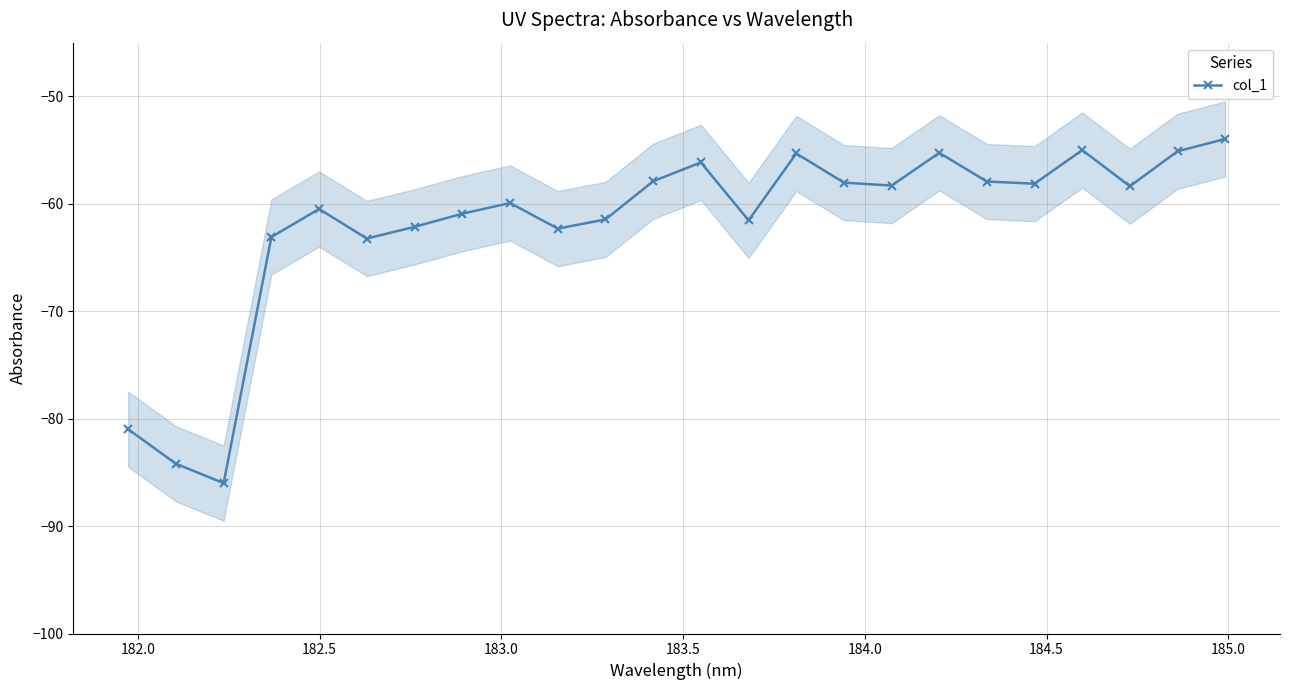

In col_1, how many points are lower than both neighbors (excluding endpoints)?

7